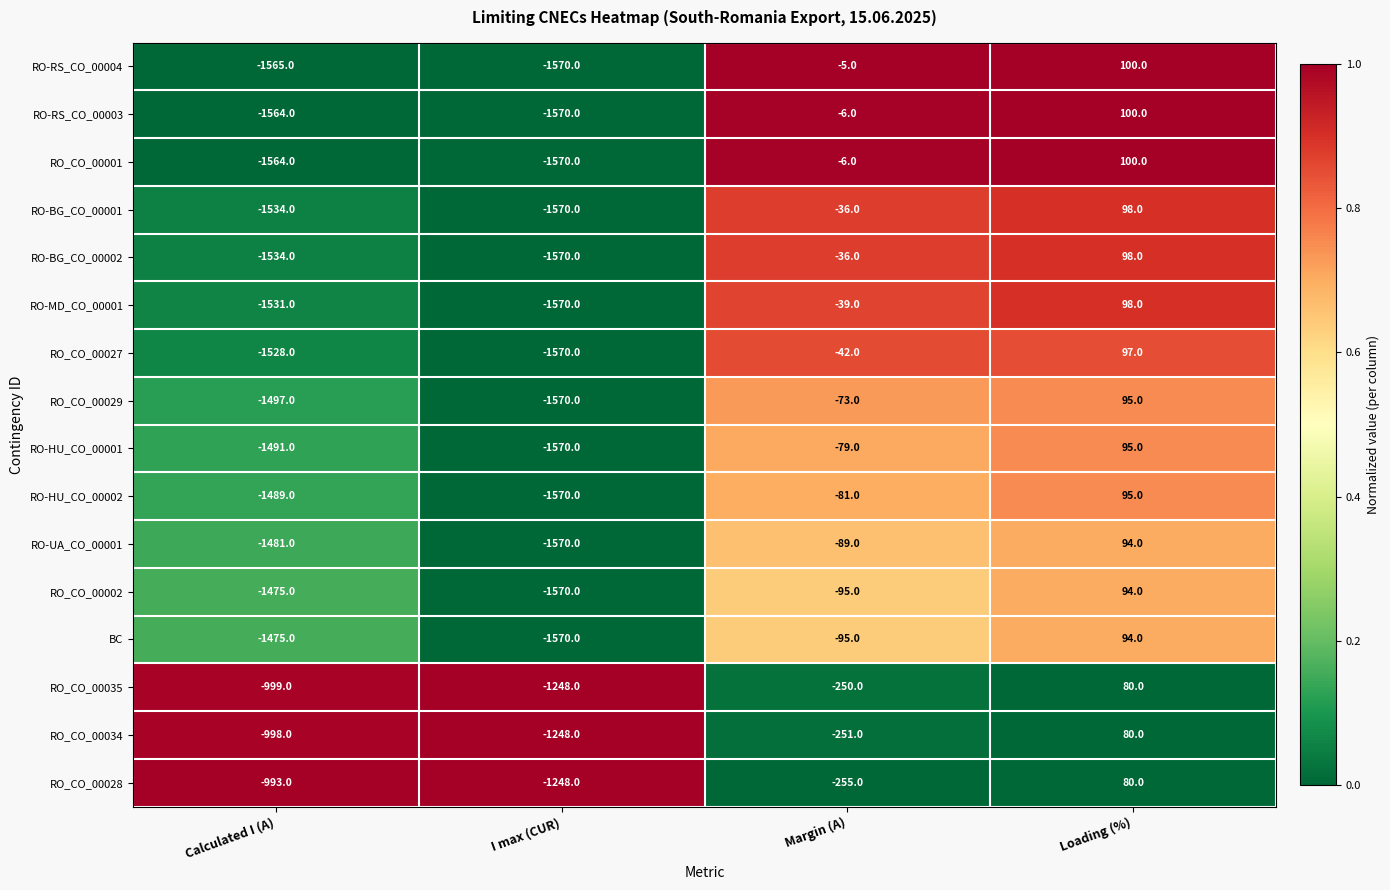

Where does the RO_CO_00027 series first go above -42?

Loading (%)